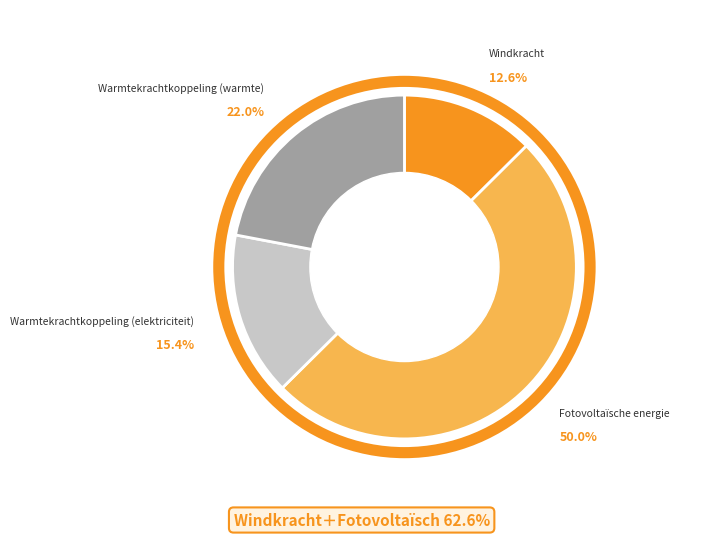

To the nearest percent, what portion does Windkracht represent?

13%